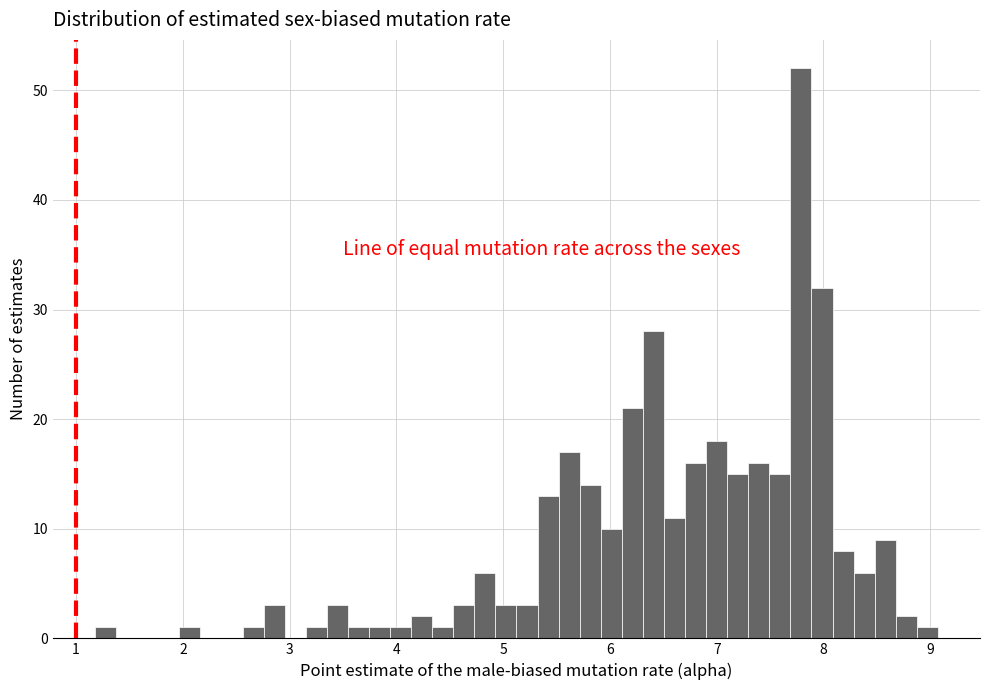

Read against the x-axis, roughly where is the centre of the tallest bar?

7.8